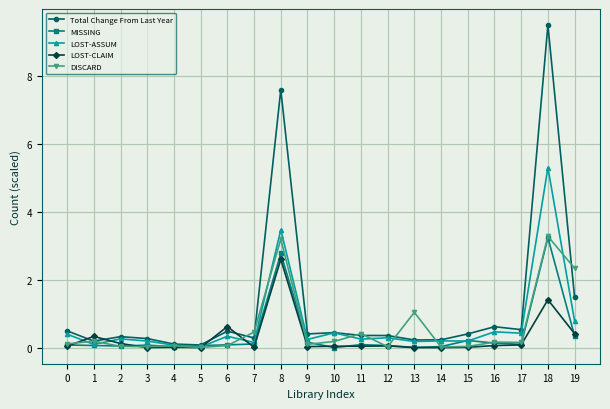

True or false: Total Change From Last Year has more than 1 interior local peaks.

True